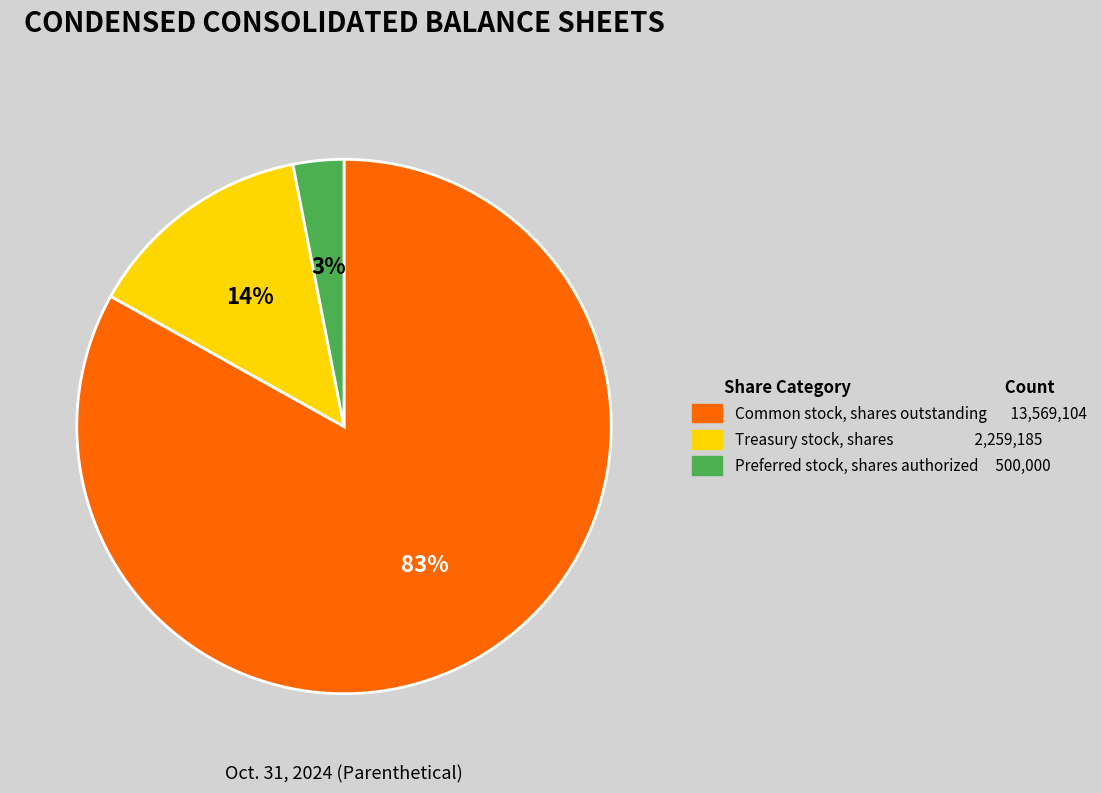

To the nearest percent, what is the average slice percentage?

33%